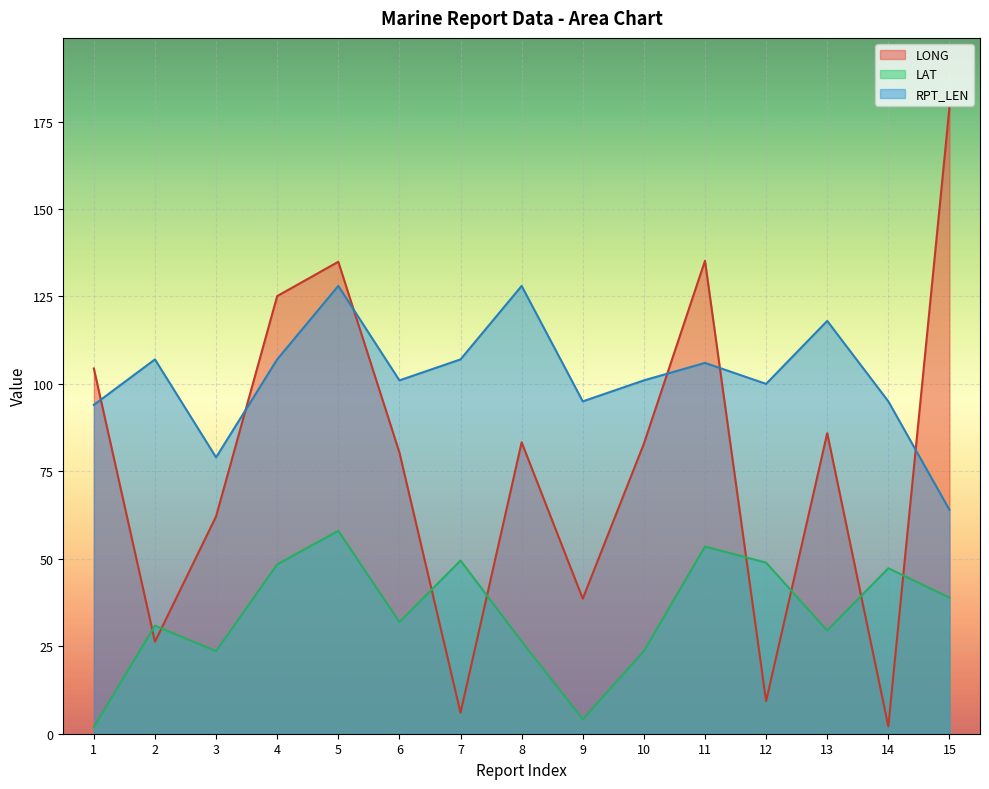

The RPT_LEN series shows 49.7 at 10. True or false?

False